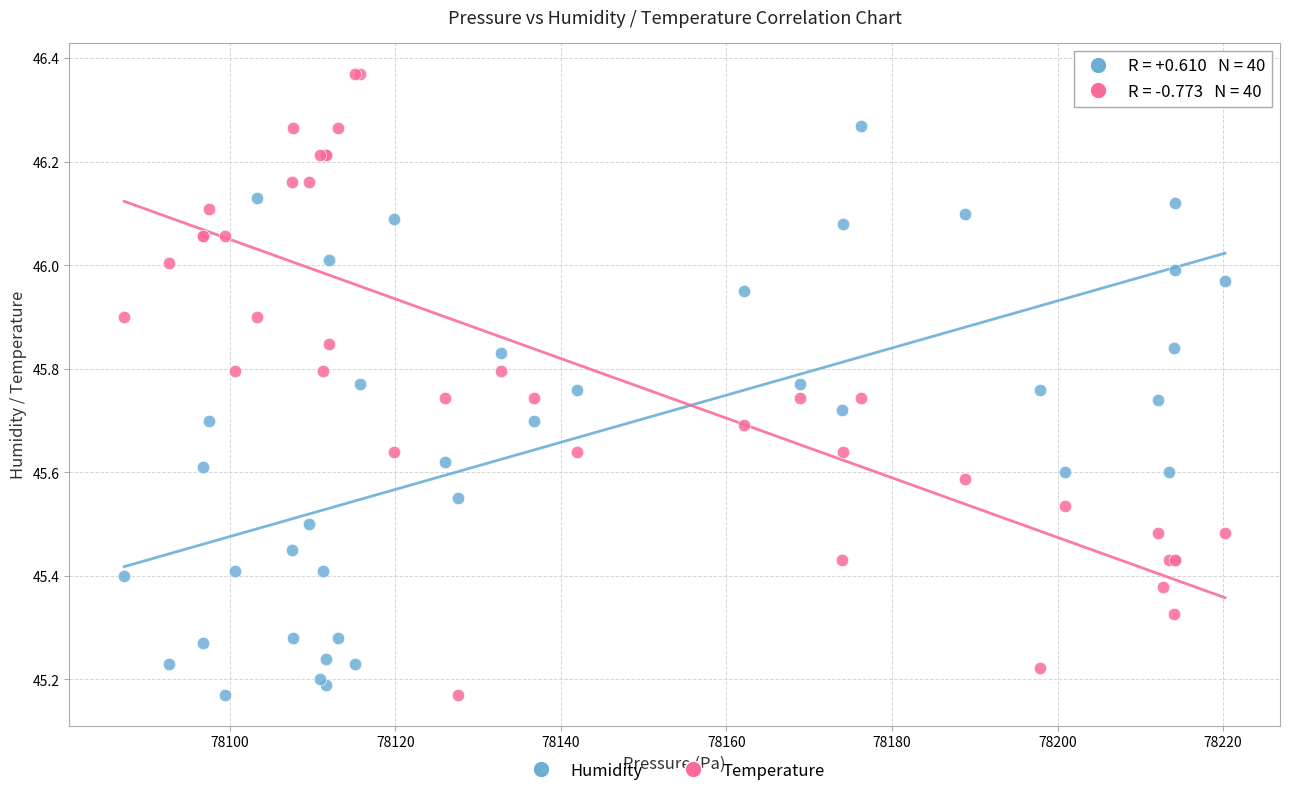

What is the X range (max minus min) for the scatter plot?

132.9